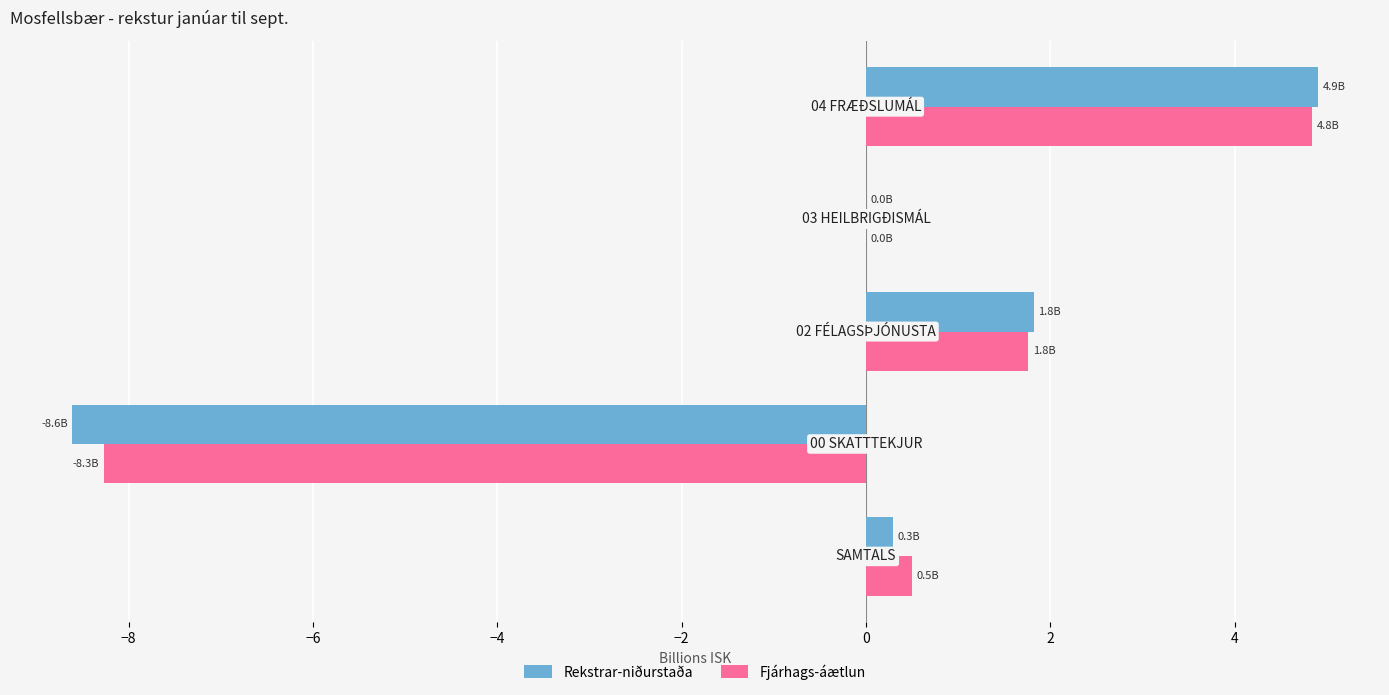

What is the maximum value shown in the chart?

4.9